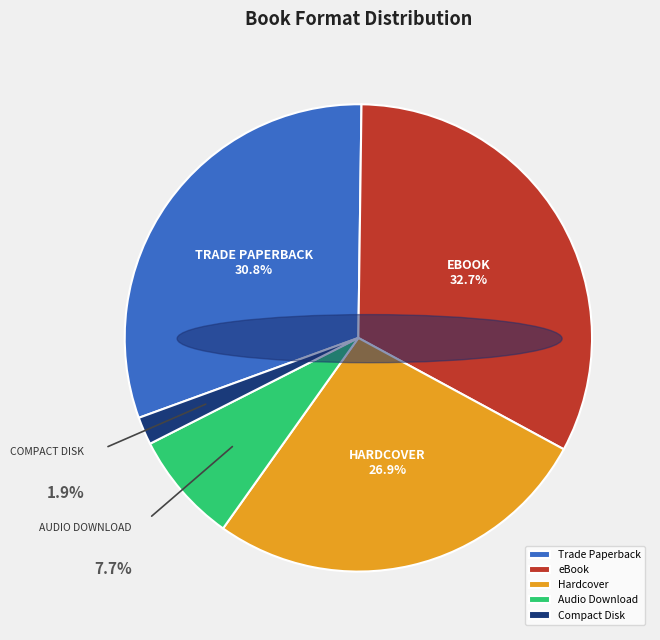

To the nearest percent, what portion does Audio Download represent?

8%